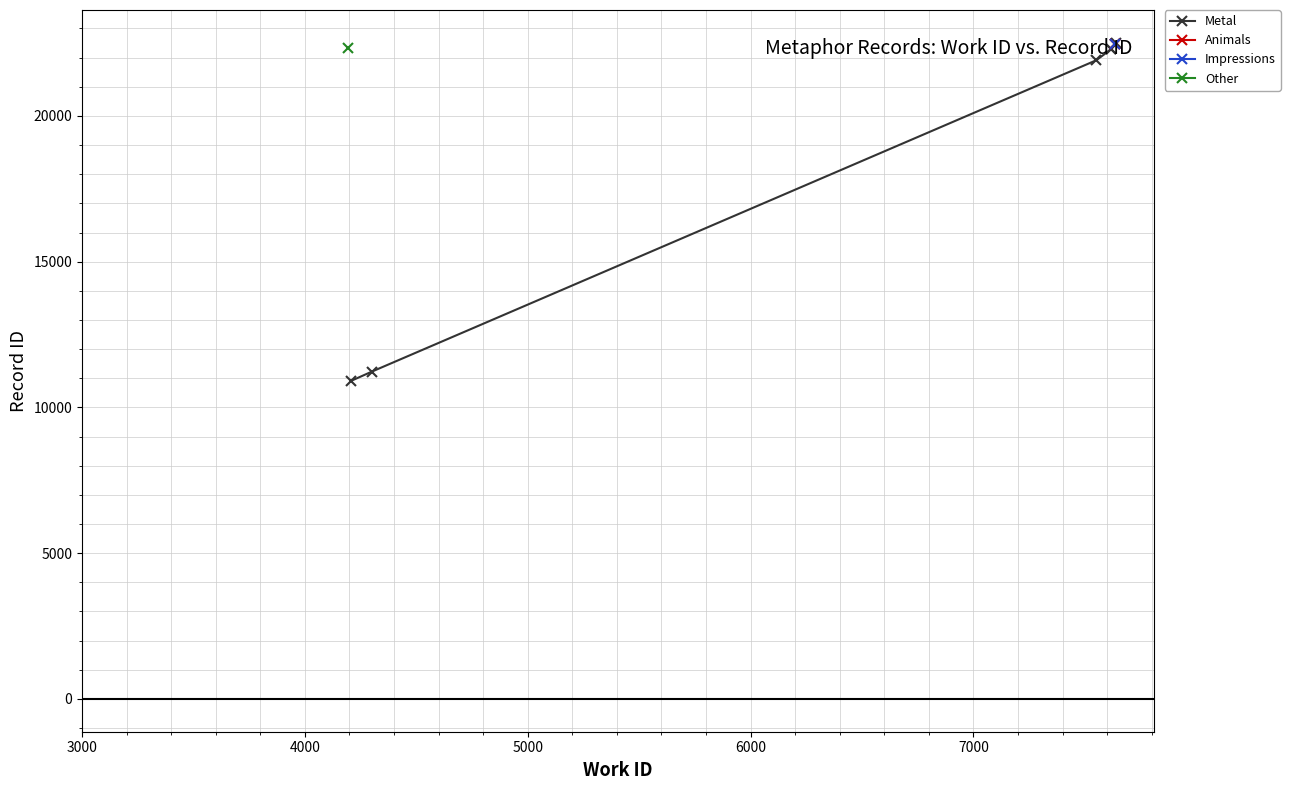

How many categories are shown in the chart?

7